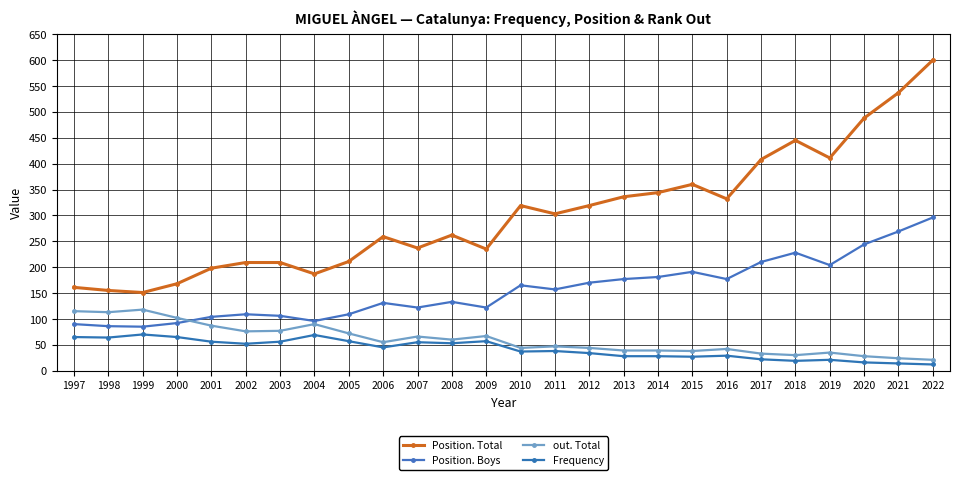

What is the maximum value shown in the chart?

600